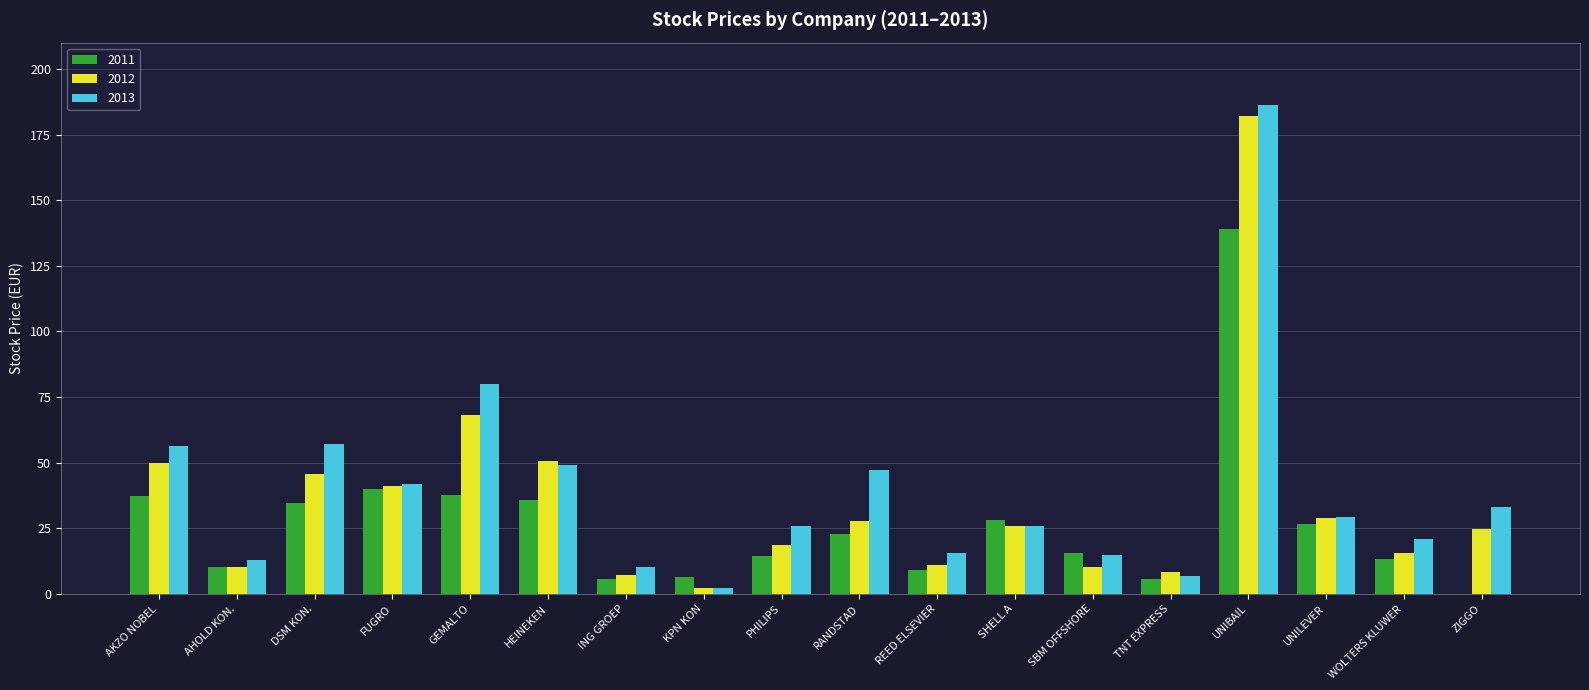

What is the difference between the 2012 values at ZIGGO and UNIBAIL?

157.2